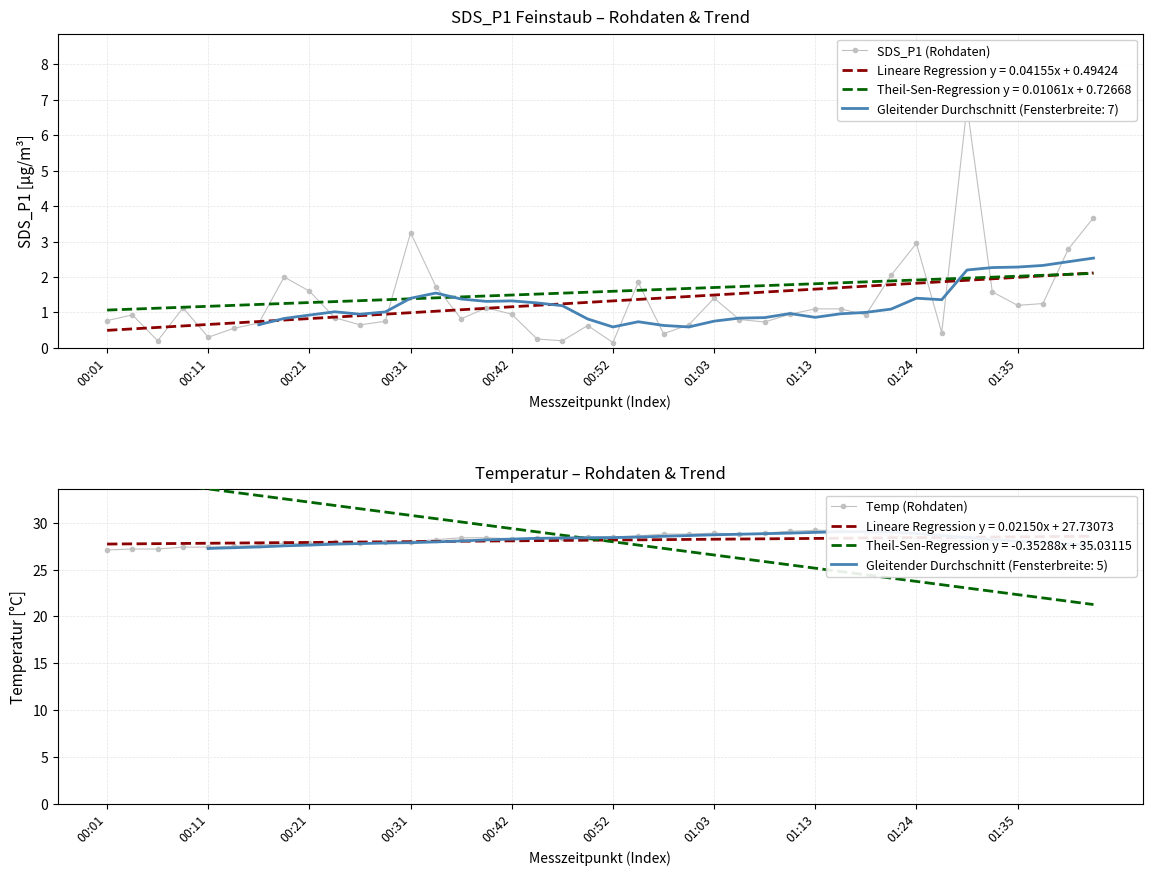

Reading left to right, extract all data points from this chart.

SDS_P1 (Rohdaten): 0.8	0.9	0.2	1.1	0.3	0.6	0.7	2.0	1.6	0.8	0.7	0.8	3.2	1.7	0.8	1.1	0.9	0.2	0.2	0.6	0.1	1.9	0.4	0.7	1.4	0.8	0.7	0.9	1.1	1.1	0.9	2.0	3.0	0.4	6.8	1.6	1.2	1.2	2.8	3.7
Temp (Rohdaten): 27.1	27.2	27.2	27.4	27.4	27.5	27.6	27.8	27.8	27.9	27.8	27.9	28.0	28.2	28.4	28.4	28.3	28.4	28.4	28.5	28.5	28.6	28.8	28.8	28.9	28.8	28.9	29.1	29.2	29.2	28.9	28.6	28.4	28.1	28.1	27.9	27.7	27.6	27.4	27.3